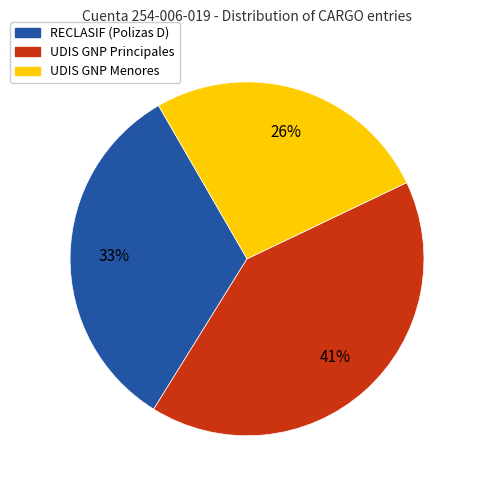

Do UDIS GNP Principales and UDIS GNP Menores together represent more than half of the pie?

Yes